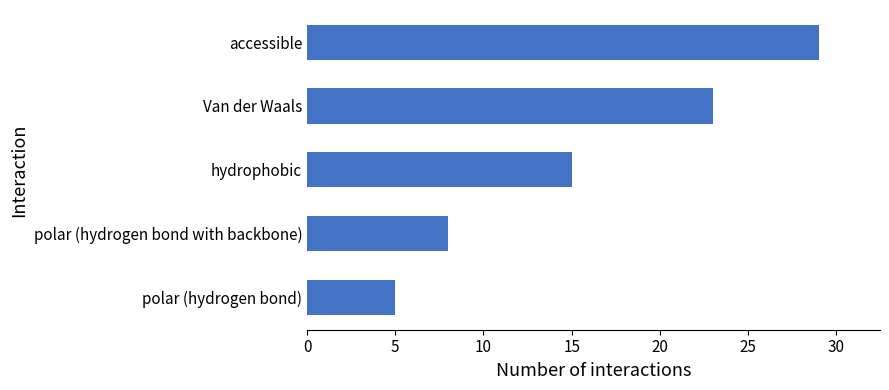

List the labels in order of value, largest first.

accessible, Van der Waals, hydrophobic, polar (hydrogen bond with backbone), polar (hydrogen bond)